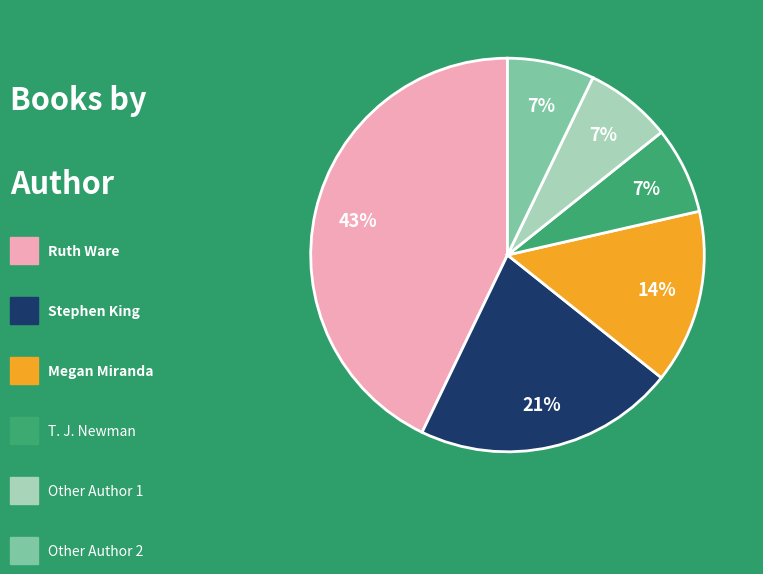

How many segments does this pie chart have?

6